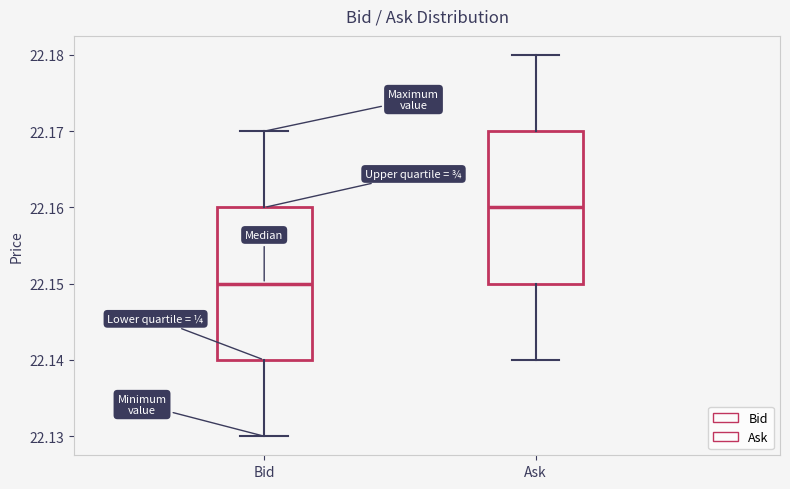

Which box's median line is the highest?

Ask